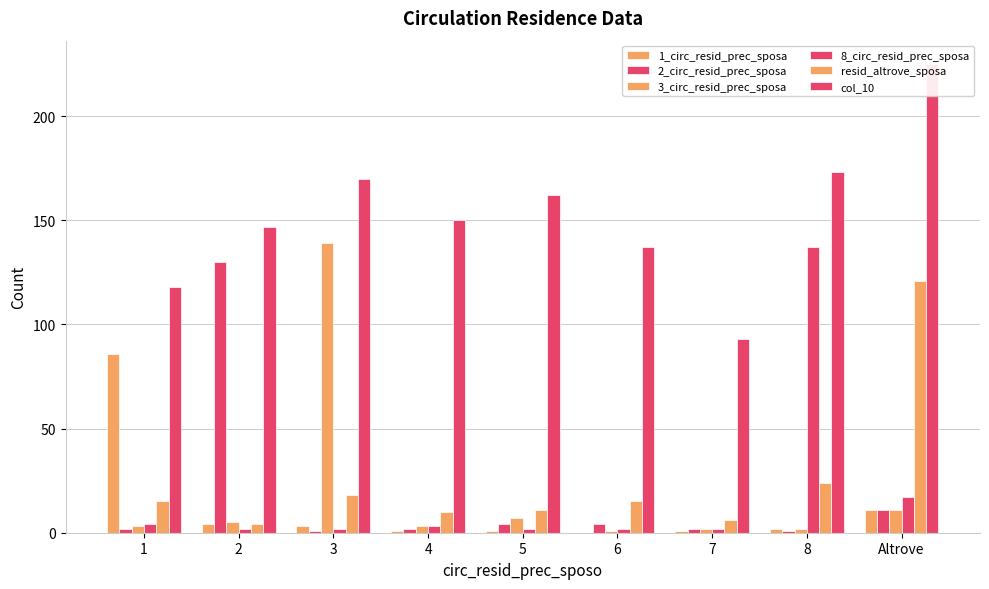

What is the highest value of the col_10 series?

225